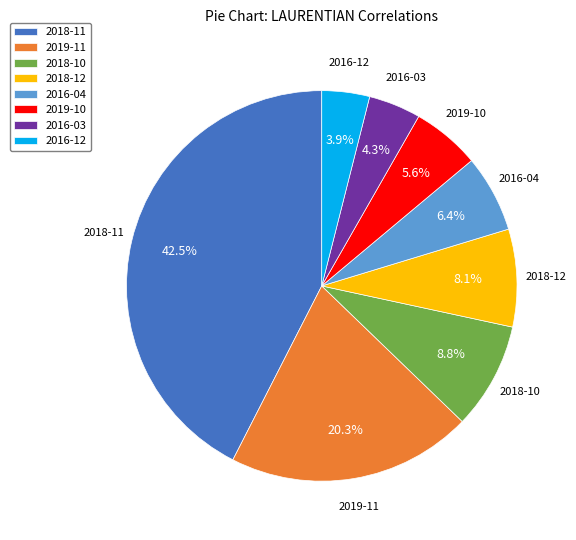

True or false: 2016-12 accounts for 12% of the total.

False